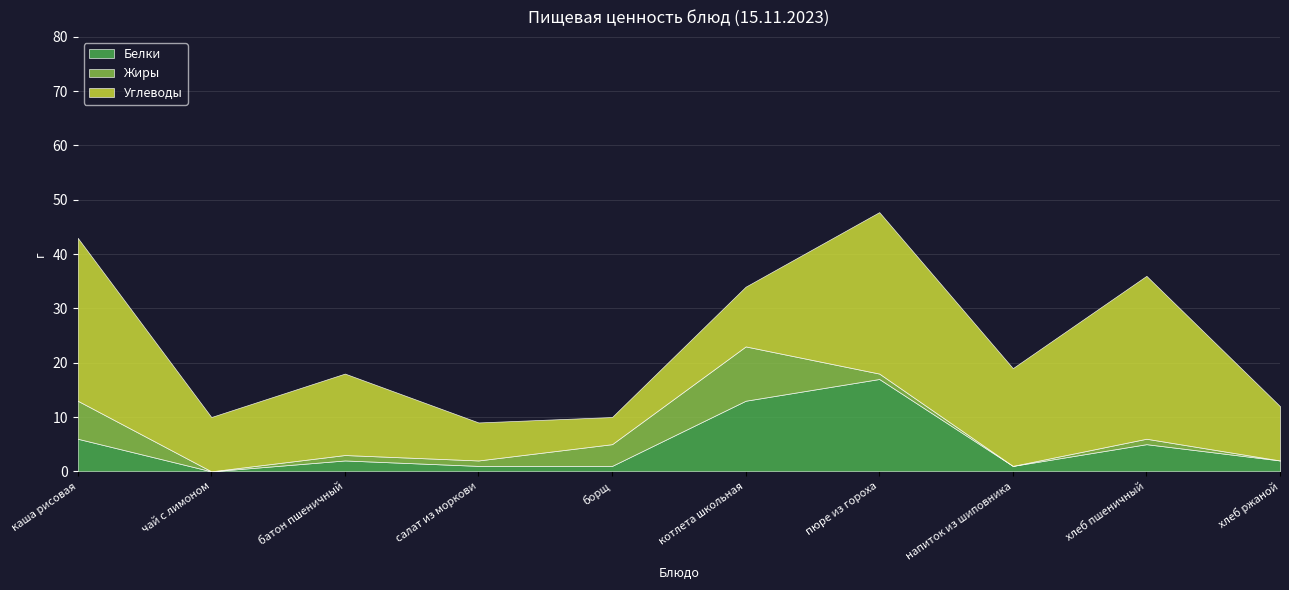

At which label does Углеводы reach its minimum?

борщ